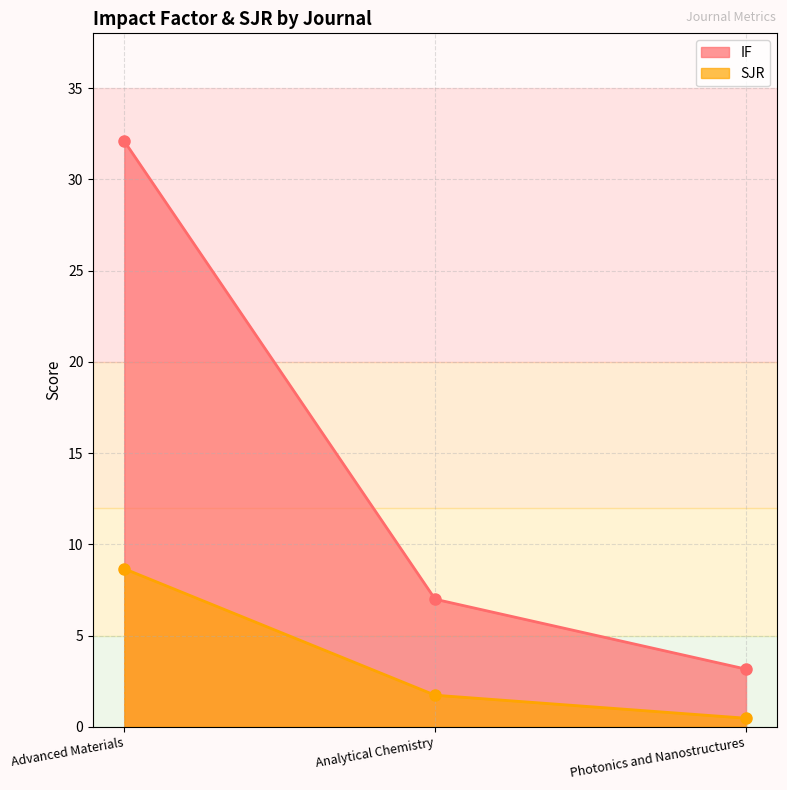

True or false: SJR has a value of 0.5 at Photonics and Nanostructures.

True